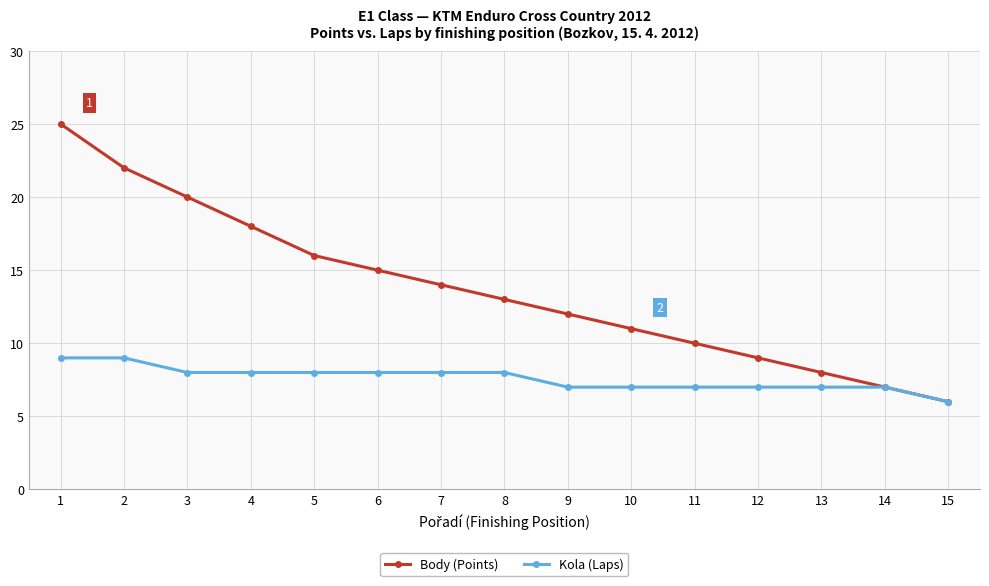

True or false: Body (Points) has more than 0 interior local peaks.

False